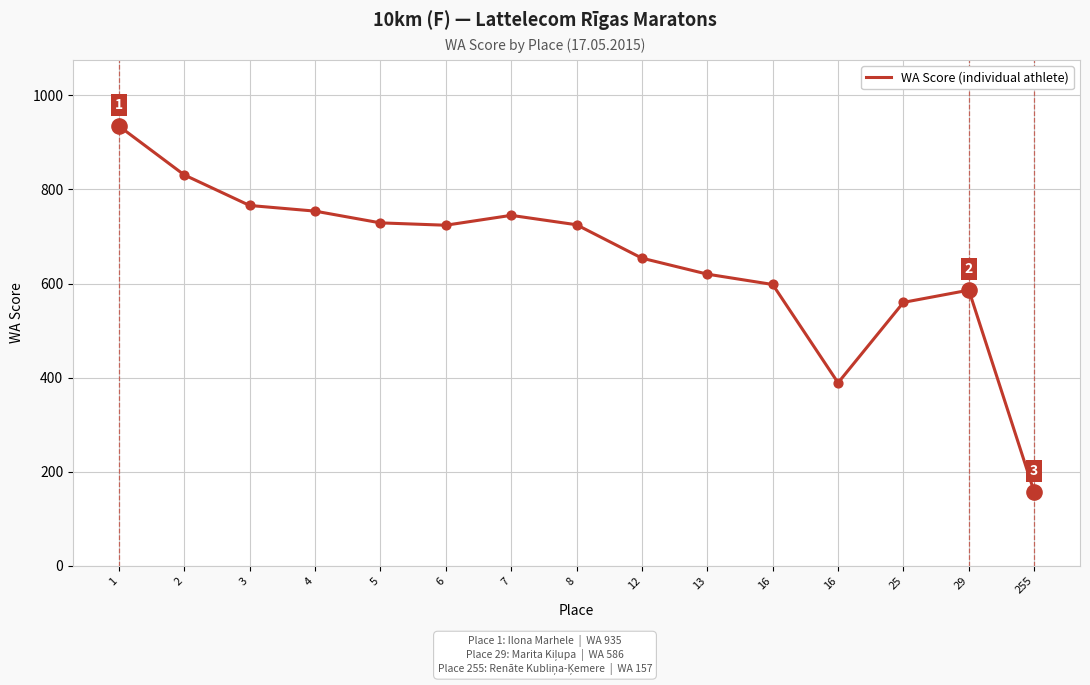

What is the change in value from 2 to 12?

-177